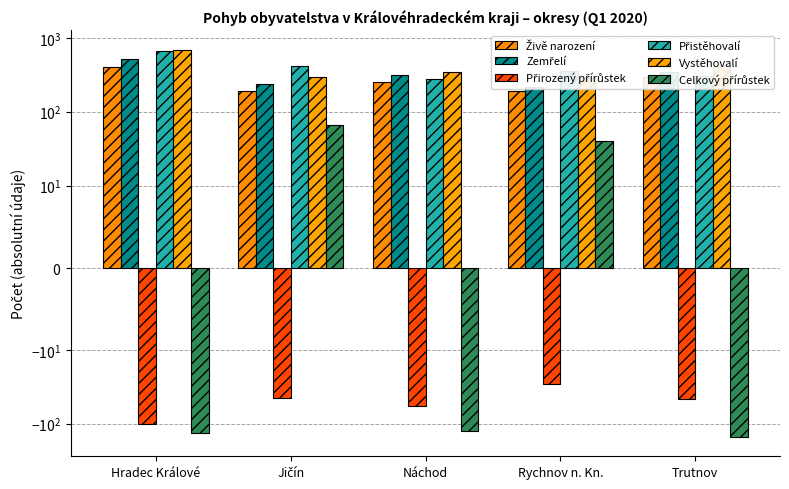

Reading right to left, list all the values displayed in this chart.

Živě narození: 294	189	254	189	408
Zemřelí: 340	218	311	234	509
Přirozený přírůstek: -46	-29	-57	-45	-101
Přistěhovalí: 309	357	279	410	660
Vystěhovalí: 414	288	347	299	693
Celkový přírůstek: -151	40	-125	66	-134